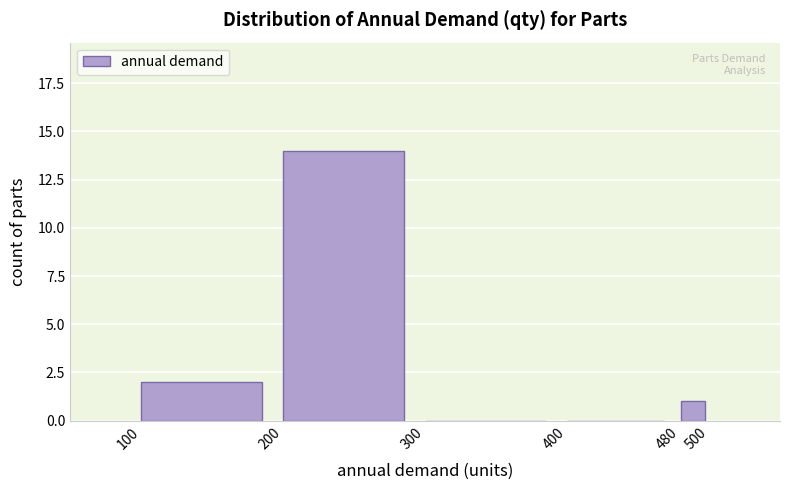

How tall is the bar that spans 200 to 300 on the x-axis? The values are not printed on the chart, so give them approximately, as read against the axis.

14